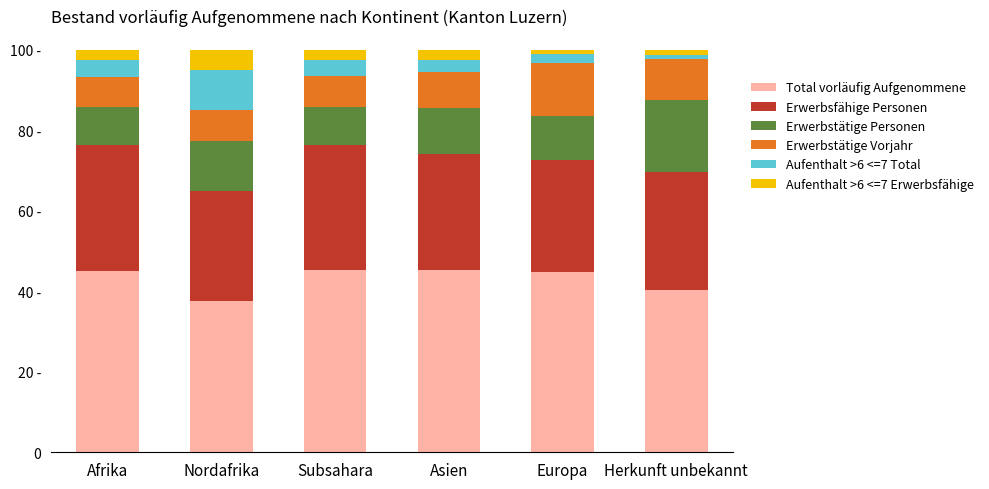

What value does the Aufenthalt >6 <=7 Erwerbsfähige series have at Asien?

2.5